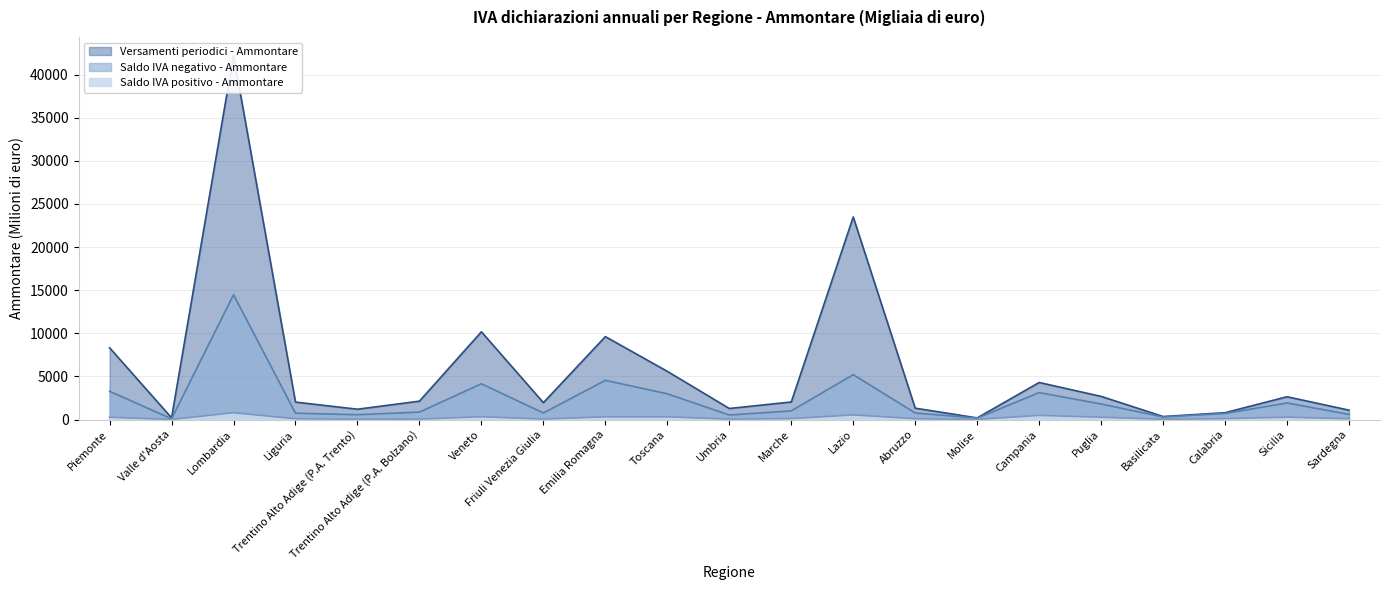

Which series has the largest range (max minus min)?

Versamenti periodici - Ammontare